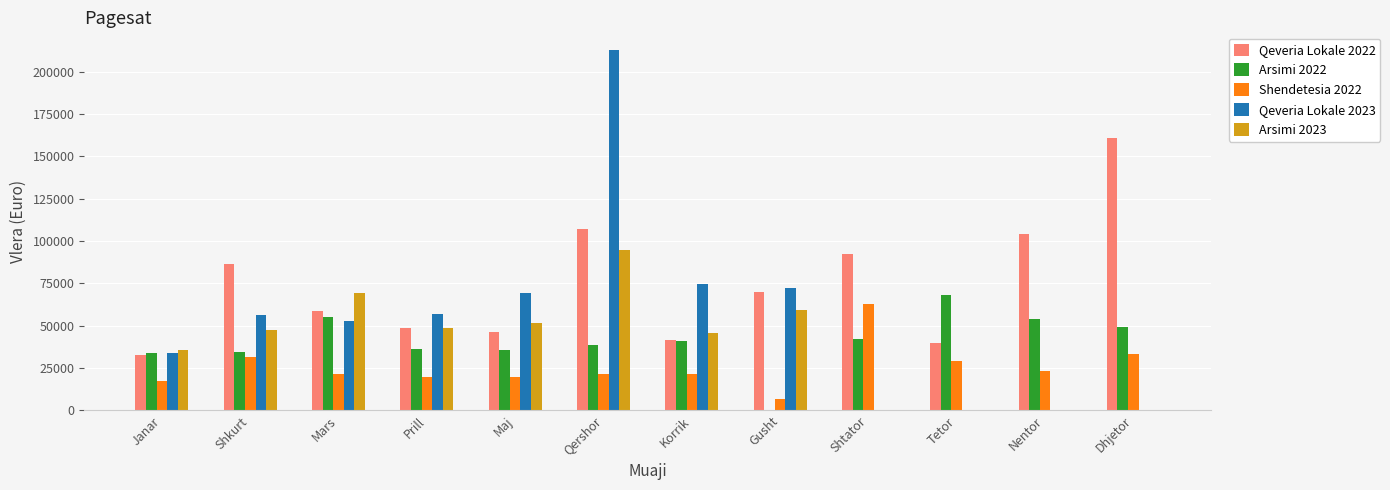

What are all the series names shown in the legend?

Qeveria Lokale 2022, Arsimi 2022, Shendetesia 2022, Qeveria Lokale 2023, Arsimi 2023